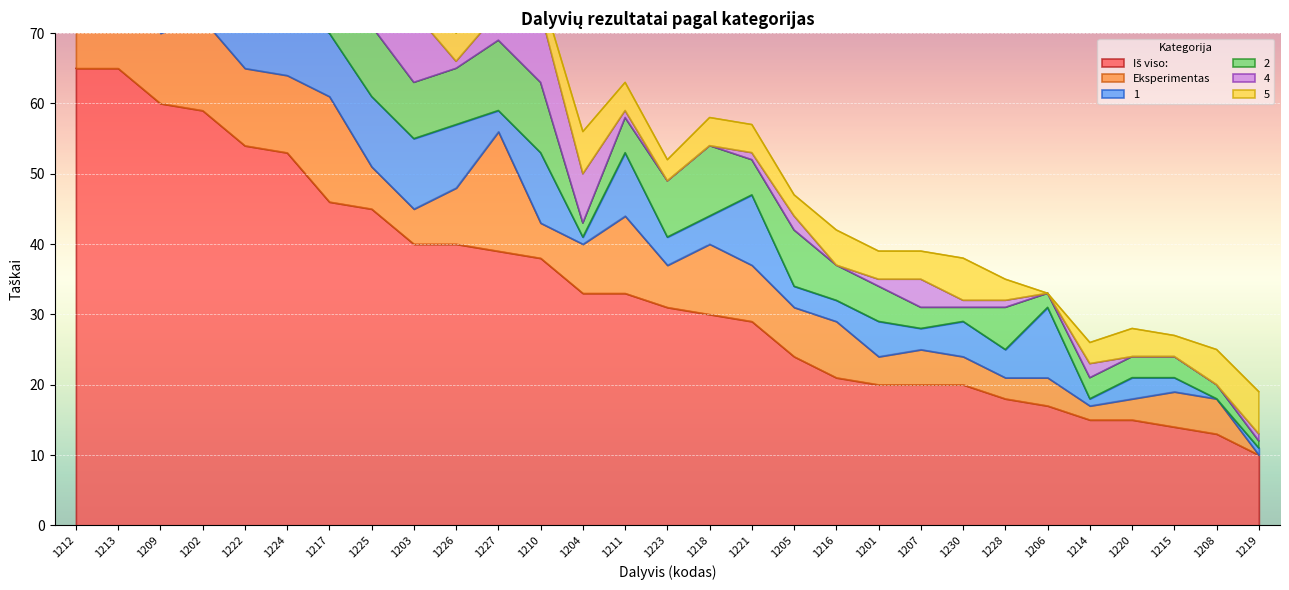

At how many categories does at least one series exceed 0?

29